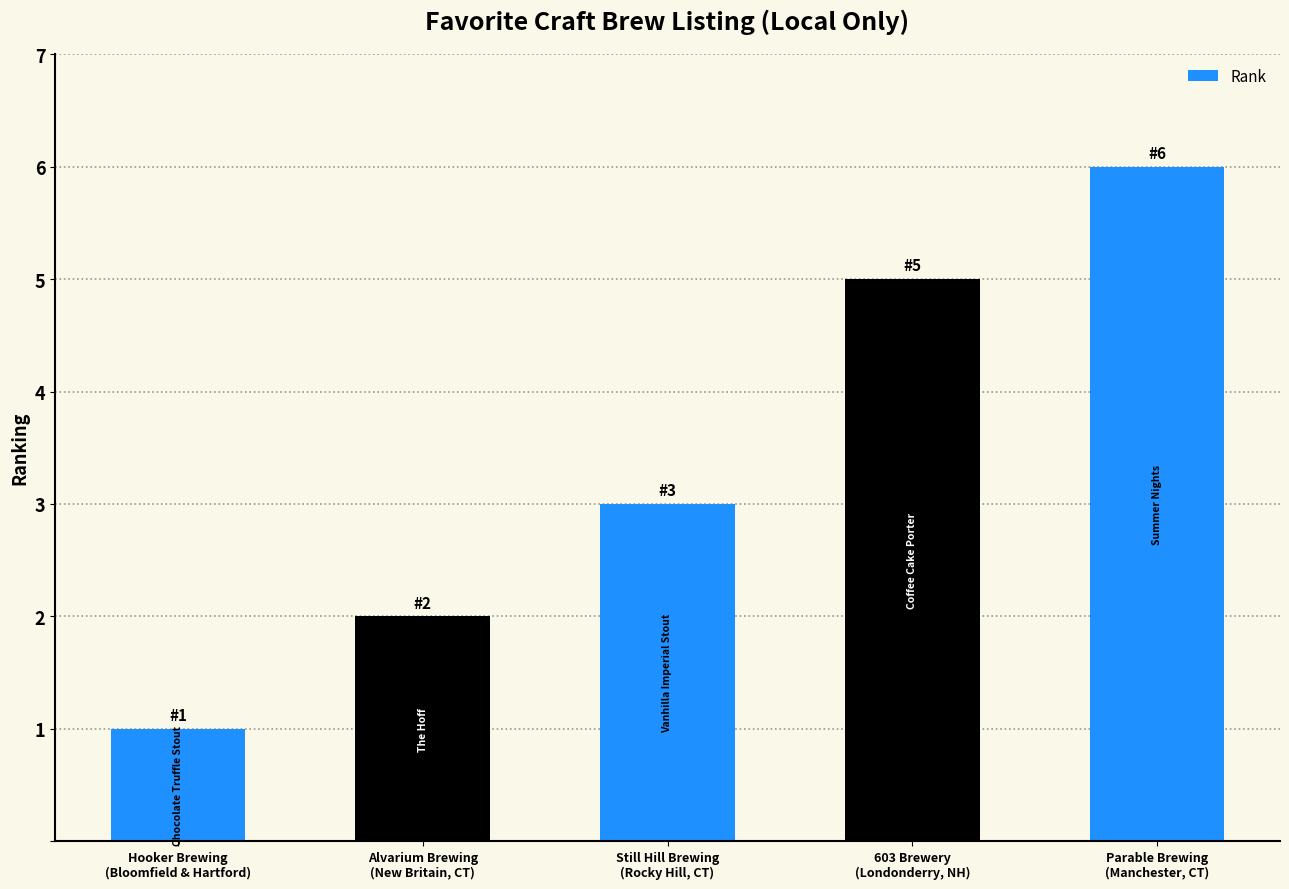

The value at Hooker Brewing
(Bloomfield & Hartford) is 1. True or false?

True